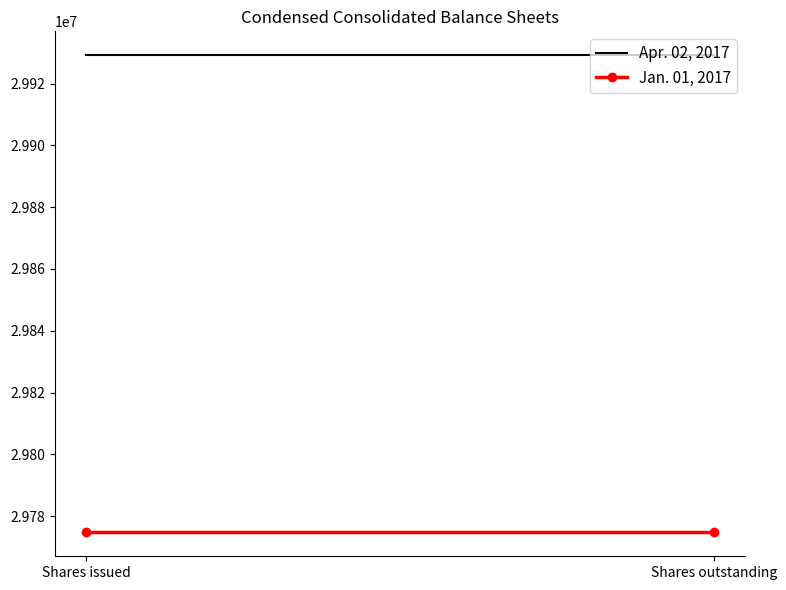

At which category is the sum across all series the highest?

Shares issued